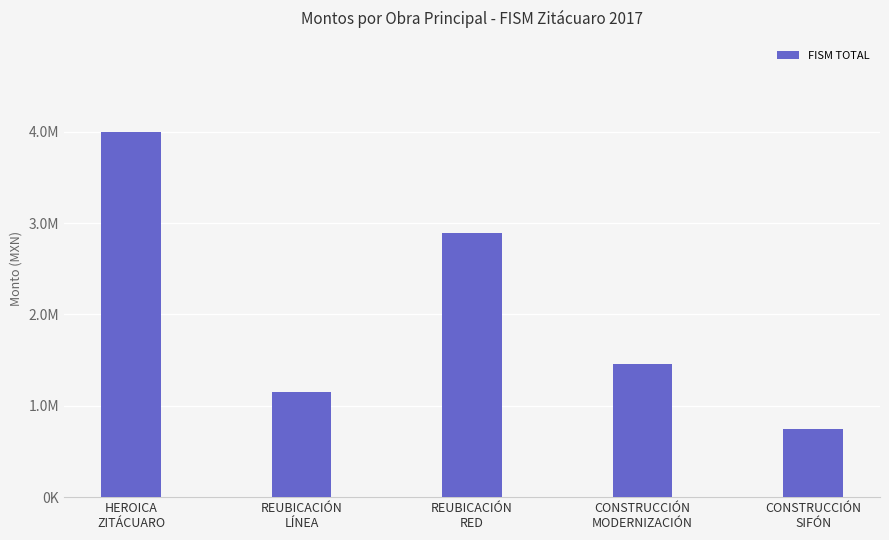

Are the bars horizontal?

No